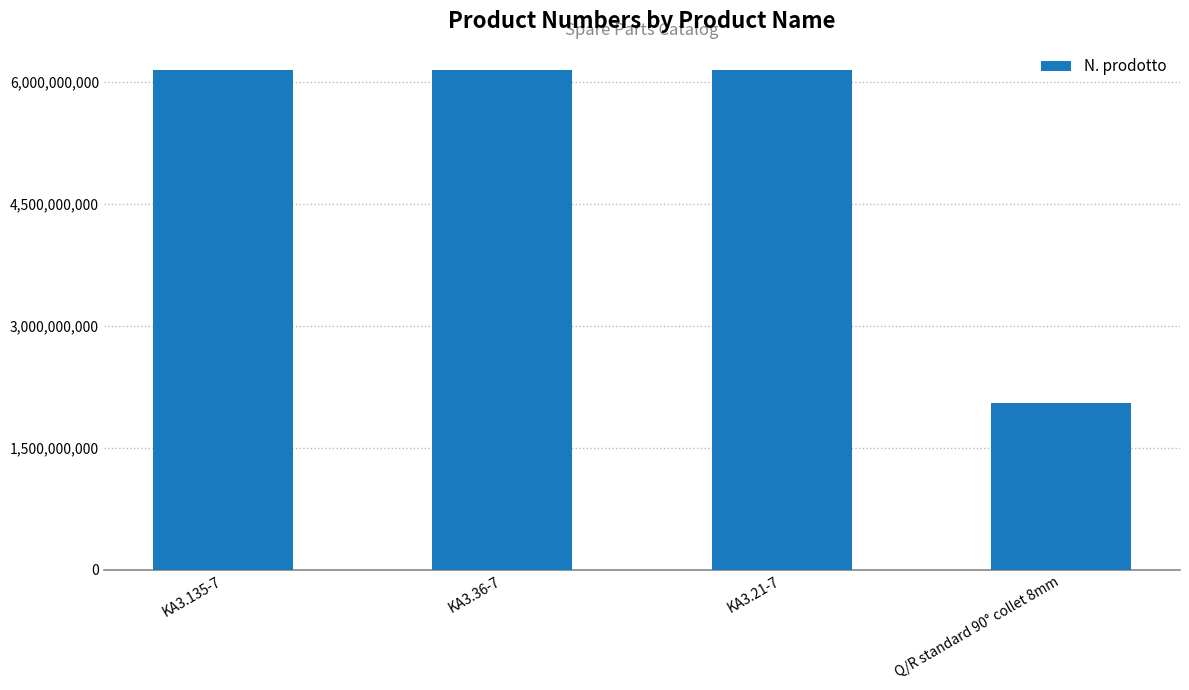

Is it true that the value at KA3.21-7 is 6151705240?

True